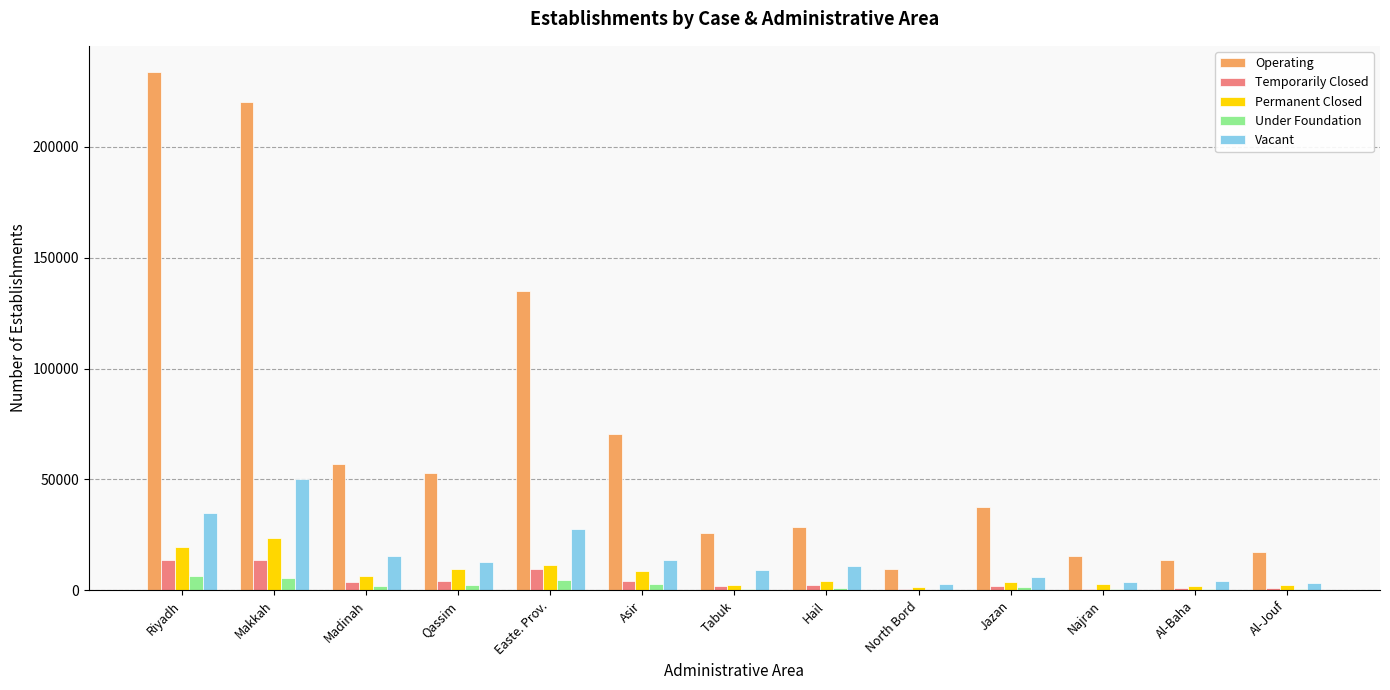

What is the spread (max minus min) of values at Qassim?

50709